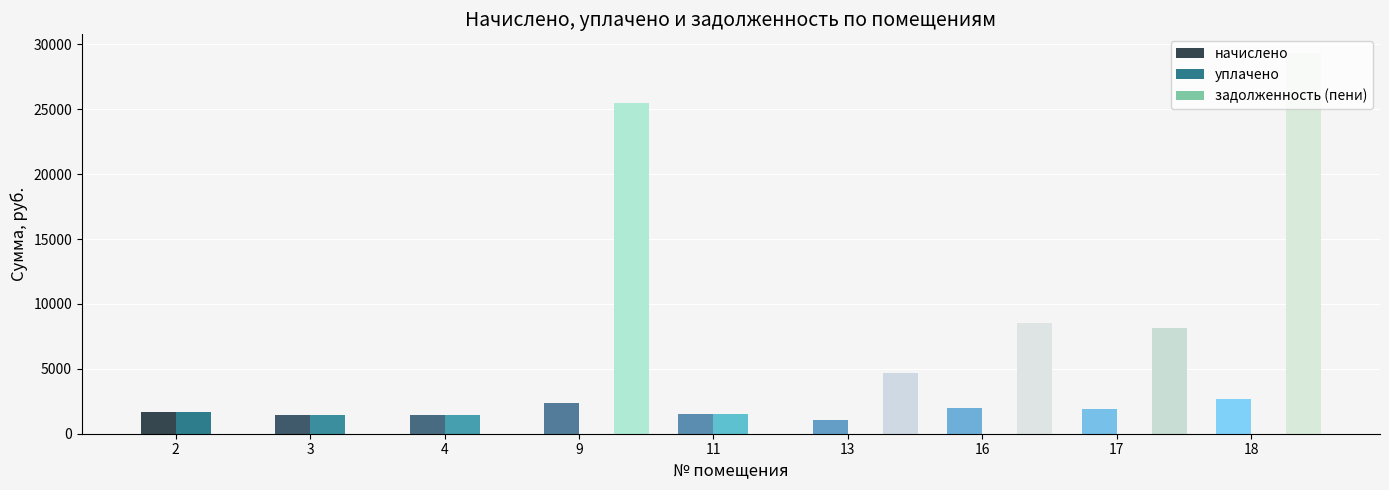

The value of задолженность (пени) at 2 is 0.0. True or false?

True